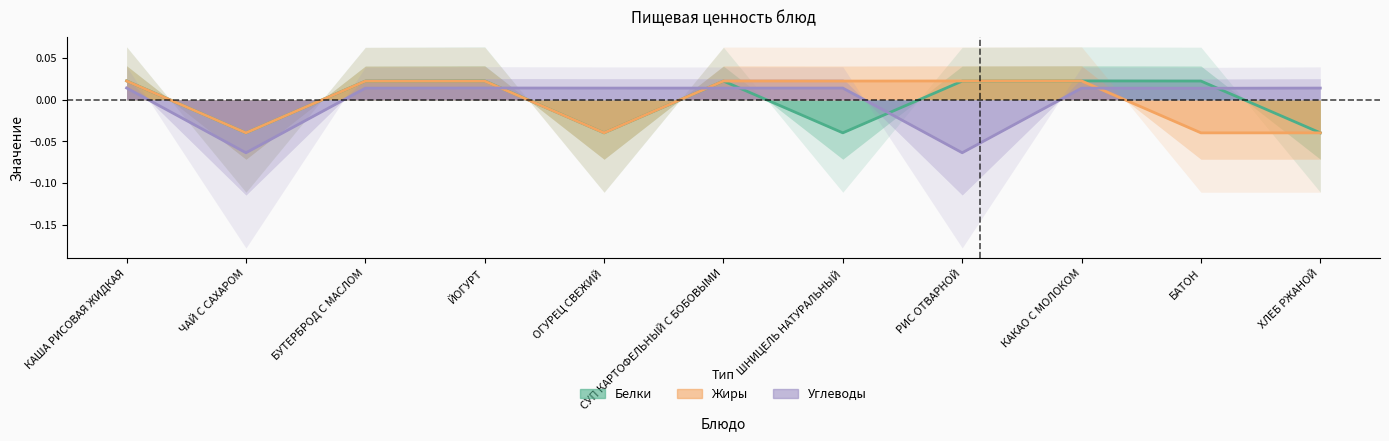

The value of Углеводы at ОГУРЕЦ СВЕЖИЙ is 0.0. True or false?

False